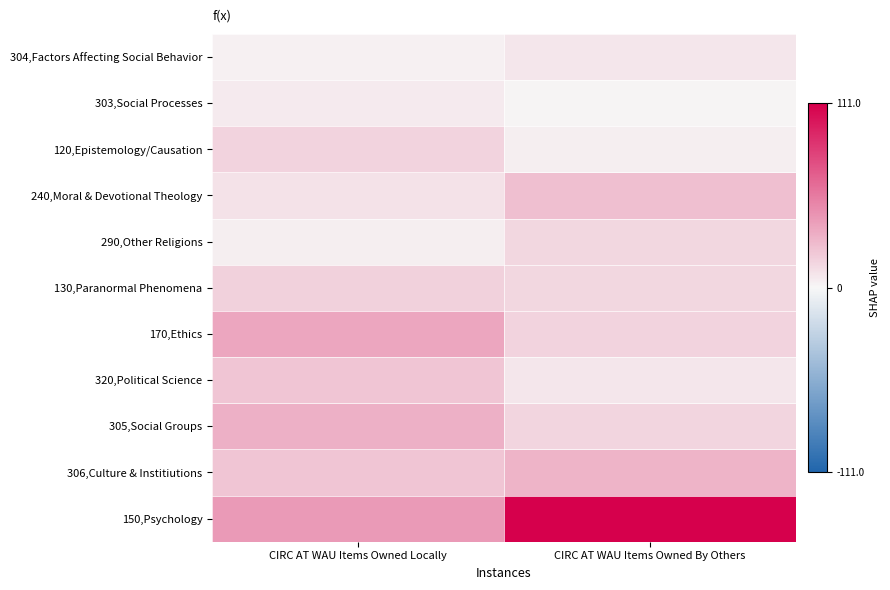

Rank the series at CIRC AT WAU Items Owned By Others from lowest to highest value.

303,Social Processes, 120,Epistemology/Causation, 320,Political Science, 304,Factors Affecting Social Behavior, 130,Paranormal Phenomena, 290,Other Religions, 305,Social Groups, 170,Ethics, 240,Moral & Devotional Theology, 306,Culture & Institiutions, 150,Psychology